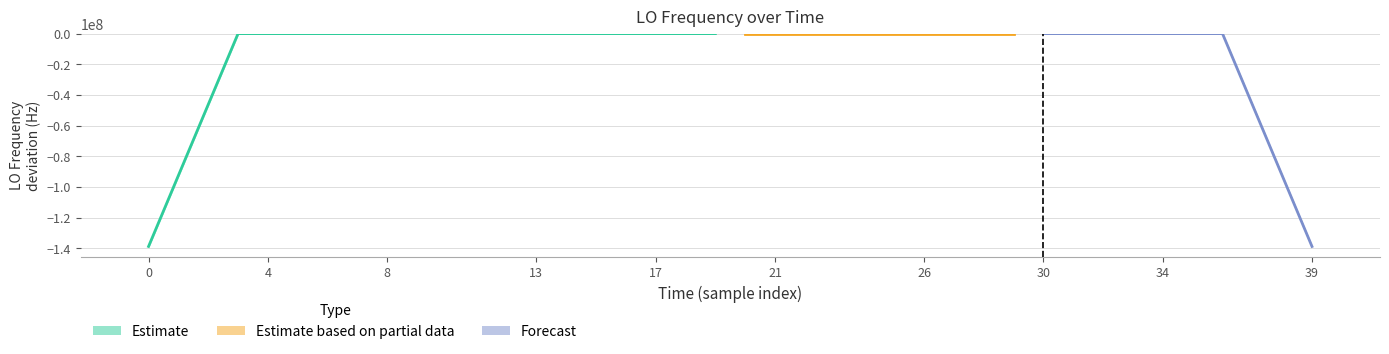

Reading left to right, list all the values displayed in this chart.

1.8	-0.8	1.8	1.5	1.2	7.0	8.4	11.2	6.5	6.9	9.9	9.9	9.0	12.5	17.0	12.0	14.8	14.7	13.9	6.8	9.3	9.6	7.0	7.0	7.4	4.8	5.3	6.1	5.5	4.9	6.0	3.0	6.2	5.9	4.8	4.8	5.5	4.9	6.1	6.0